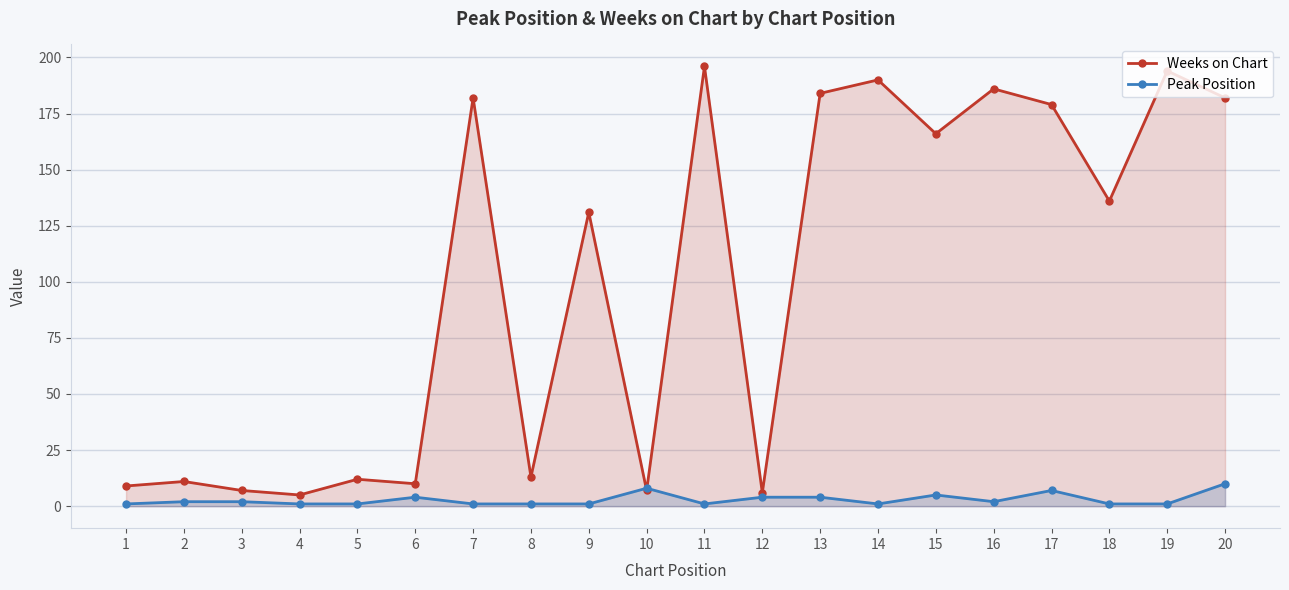

Reading left to right, extract all data points from this chart.

Weeks on Chart: 9	11	7	5	12	10	182	13	131	7	196	6	184	190	166	186	179	136	194	182
Peak Position: 1	2	2	1	1	4	1	1	1	8	1	4	4	1	5	2	7	1	1	10